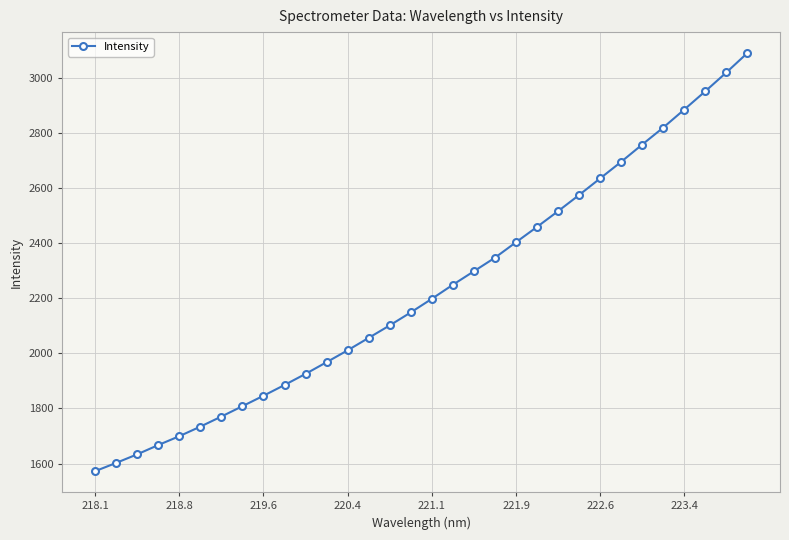

What is the difference between the maximum and minimum values?

1517.0